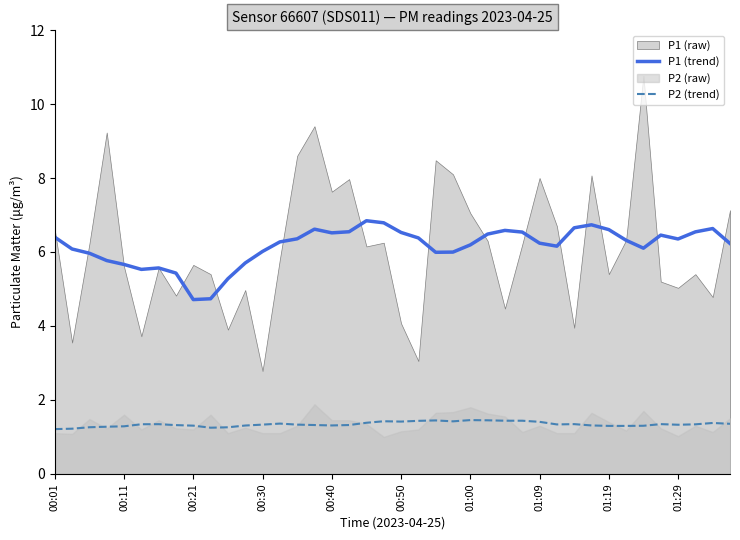

In P1 (trend), how many points are lower than both neighbors (excluding endpoints)?

7